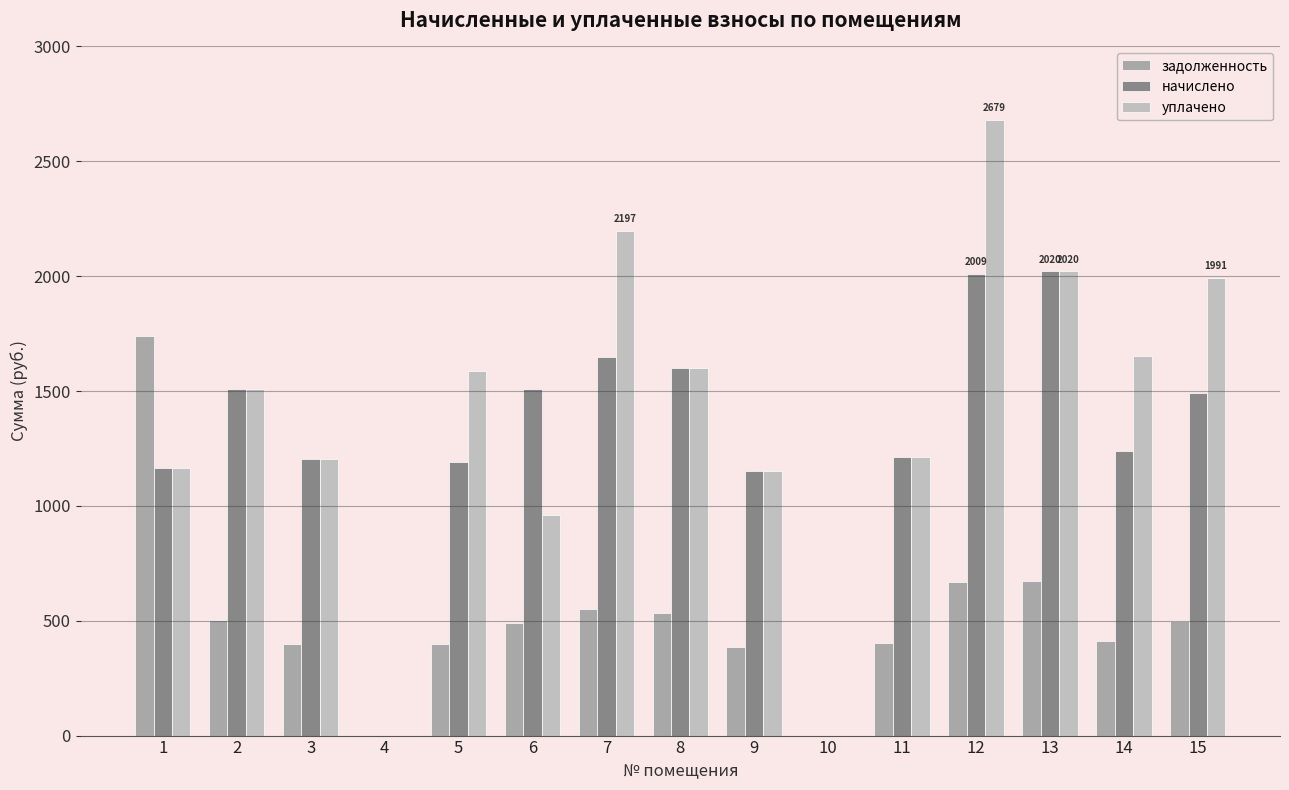

What is the sum of the уплачено values at 2 and 1?

2673.1